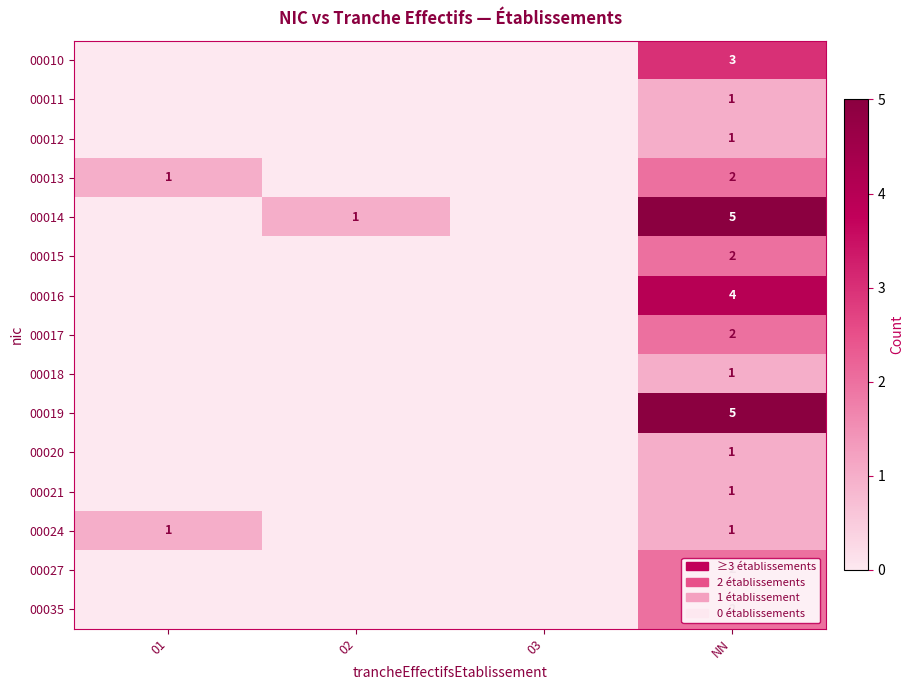

Which series has the largest total across all categories?

row_4